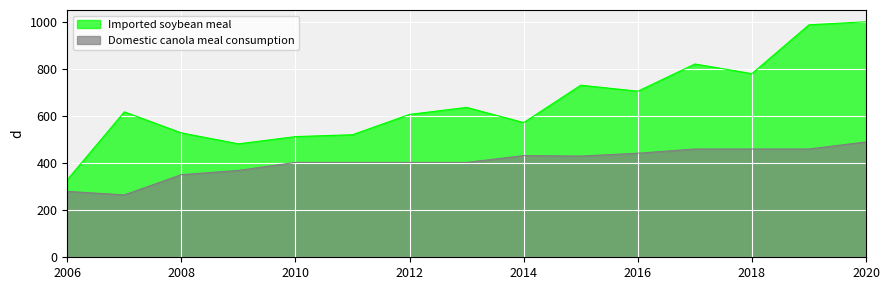

What is the sum of the Imported soybean meal values at 2016 and 2006?

1035.2